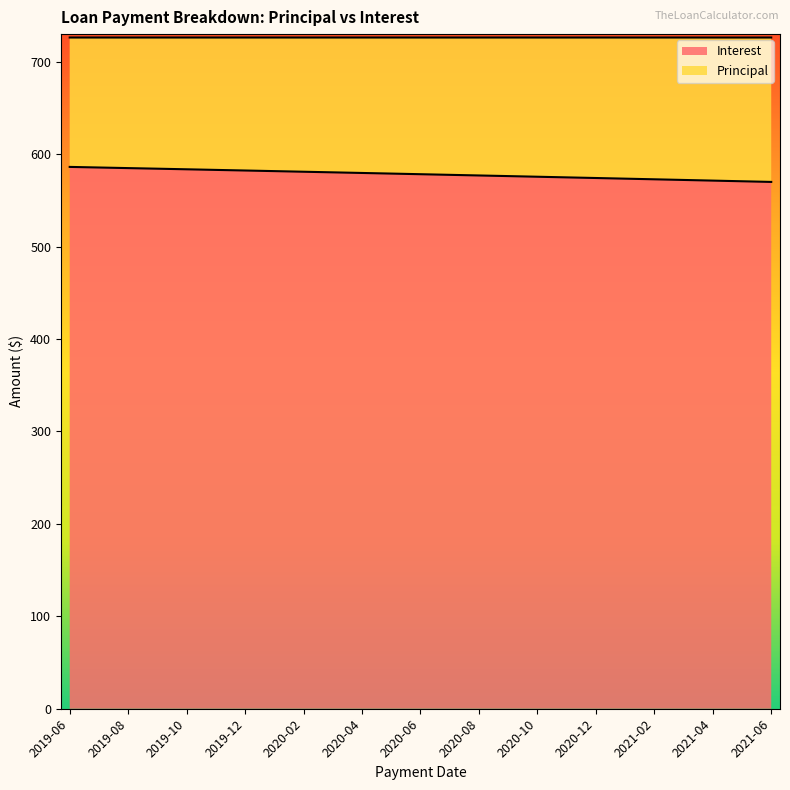

Reading right to left, transcribe all the data shown in this chart.

570.1	570.8	571.5	572.2	572.9	573.6	574.3	575.0	575.7	576.4	577.0	577.7	578.4	579.1	579.8	580.4	581.1	581.8	582.4	583.1	583.7	584.4	585.0	585.7	586.3